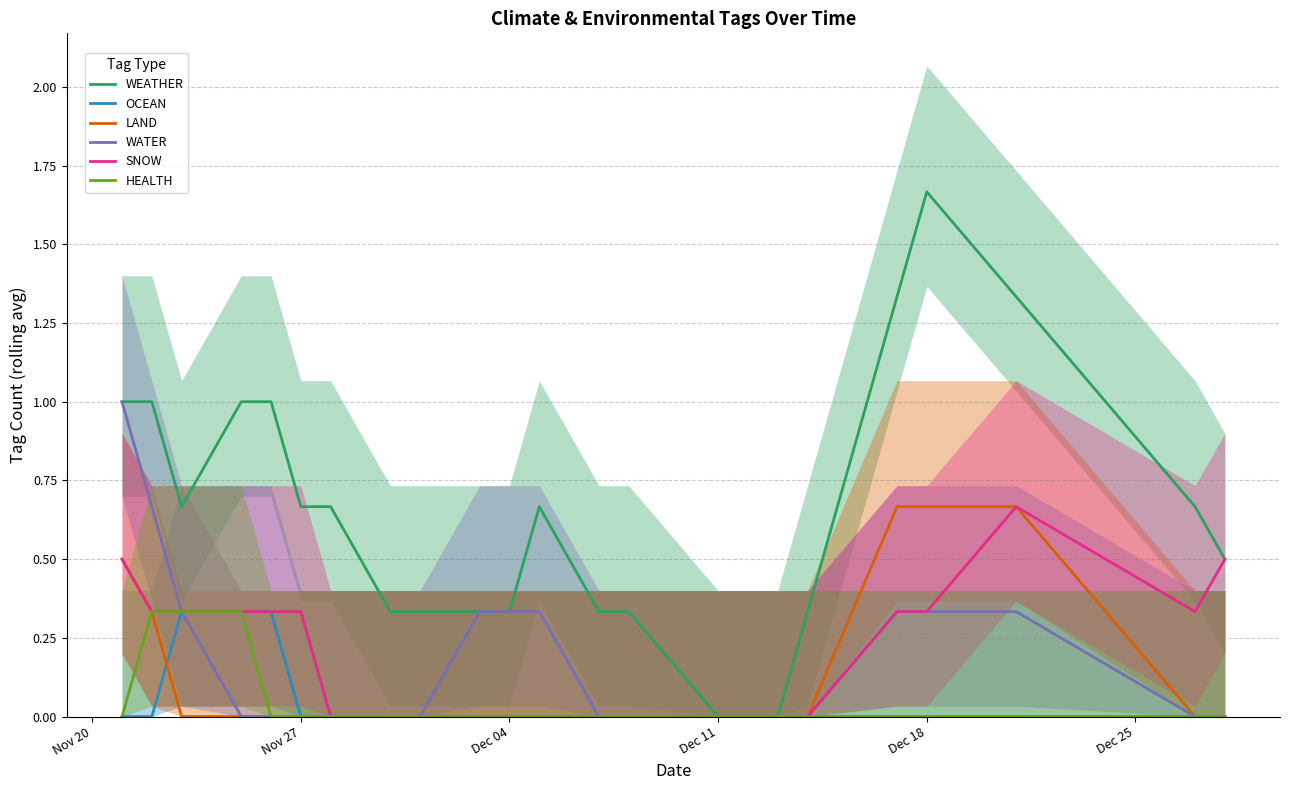

True or false: WEATHER has a value of 0.1 at 22.

False